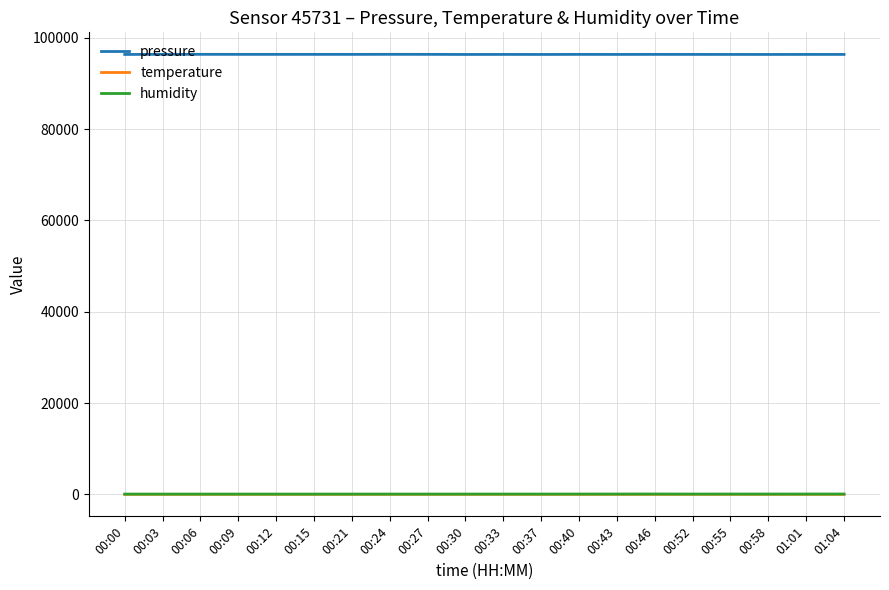

Is the value of humidity at 00:24 greater than the value of pressure at 00:27?

No